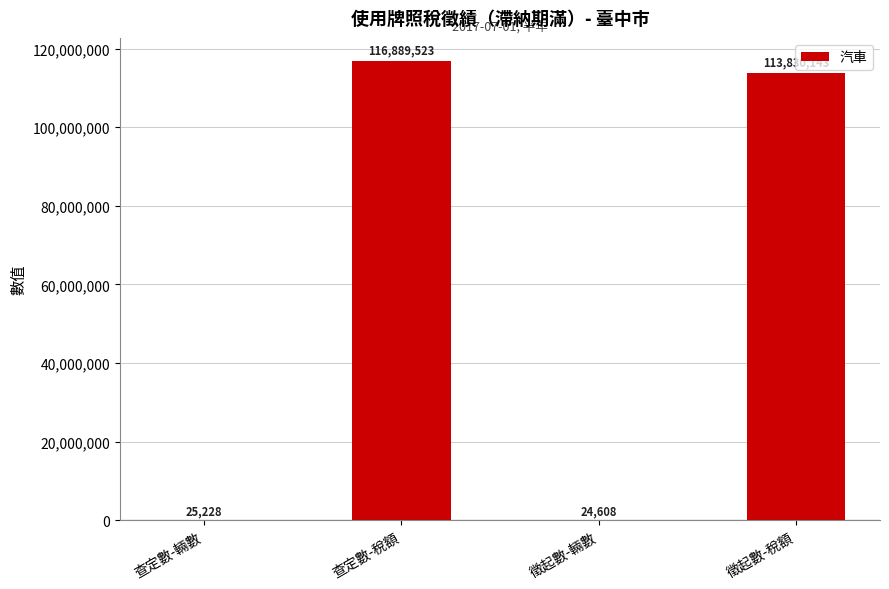

At which label does the data first exceed 113830143?

查定數-稅額